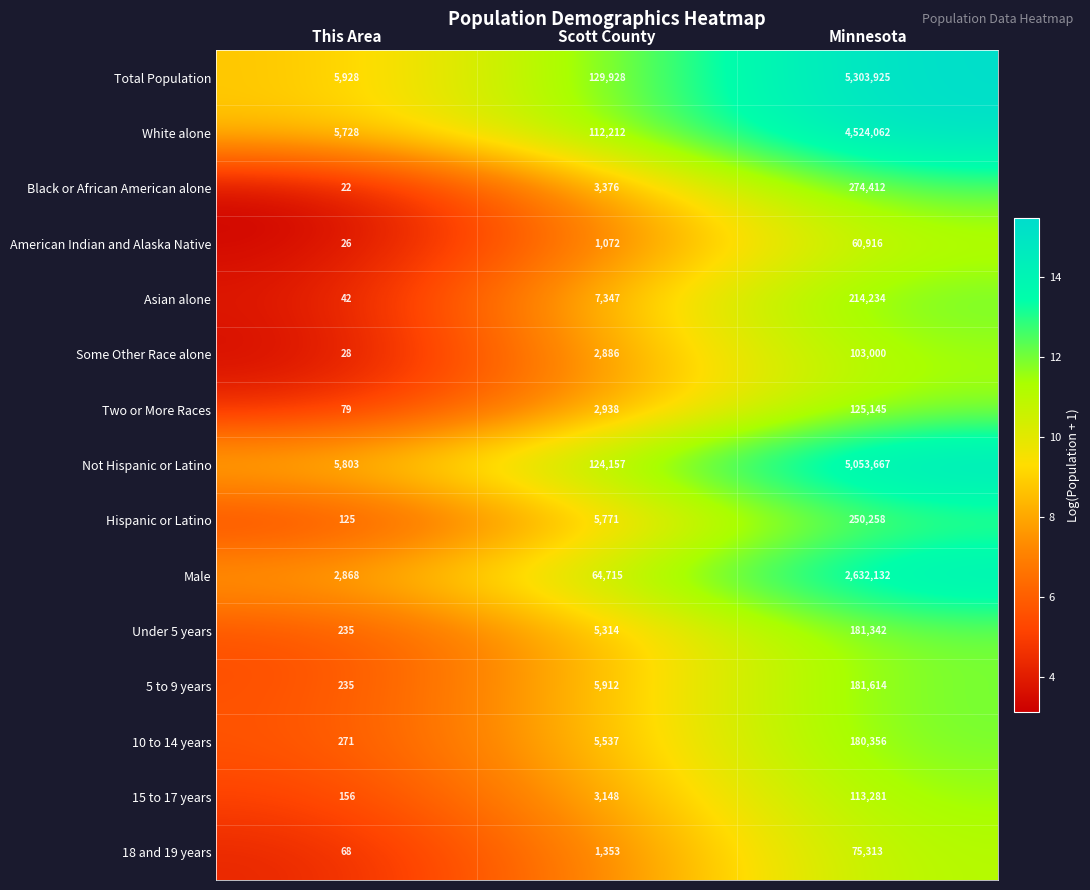

Where is American Indian and Alaska Native nearest to the value 30471?

Scott County